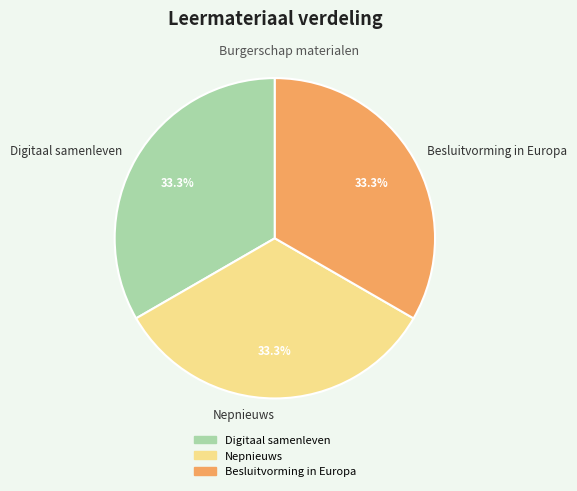

Does Besluitvorming in Europa represent more than half of the total?

No